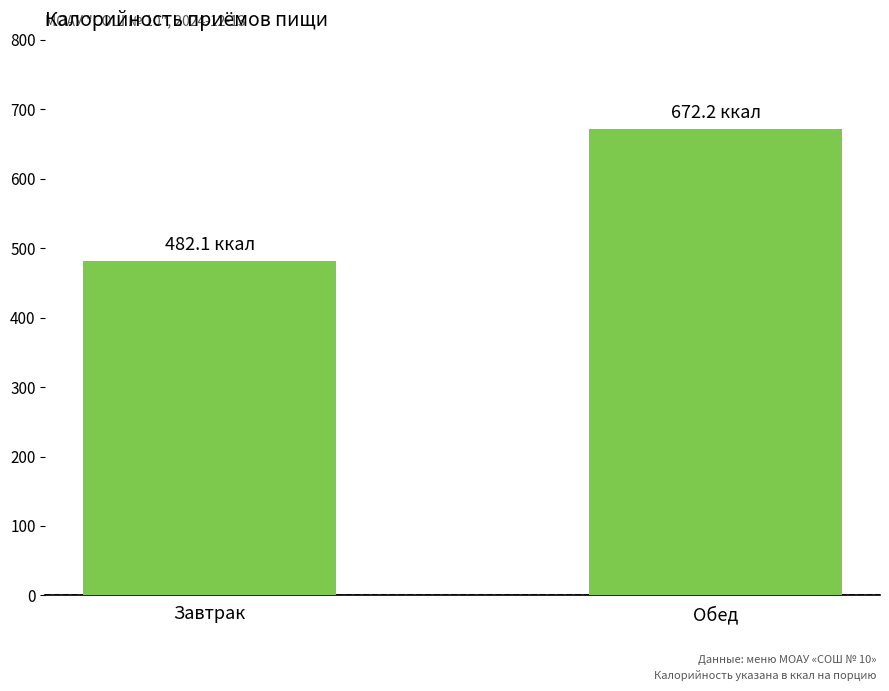

What is the difference between the values at Завтрак and Обед?

190.0